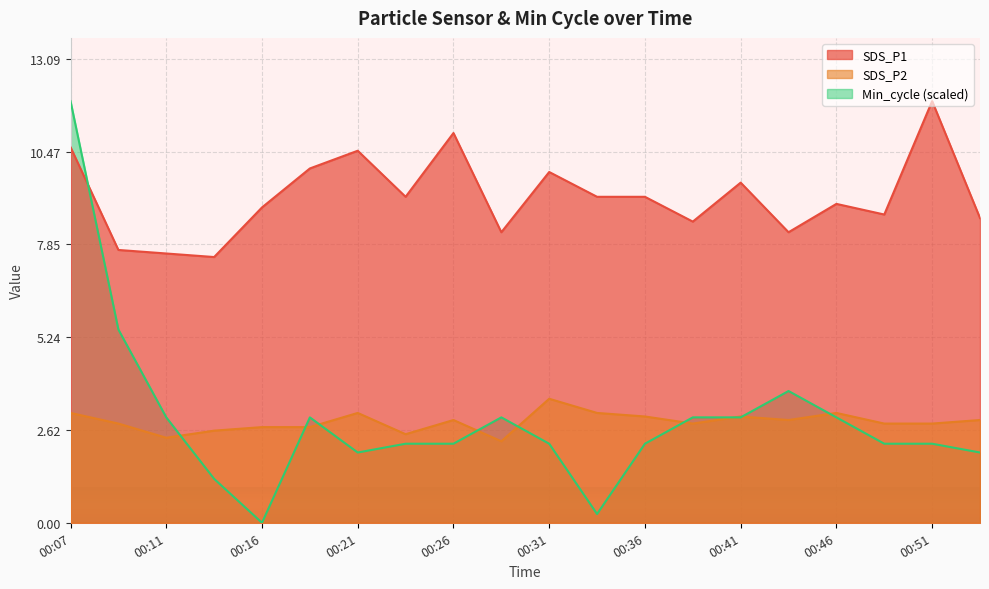

Which series has the largest range (max minus min)?

Min_cycle (scaled)